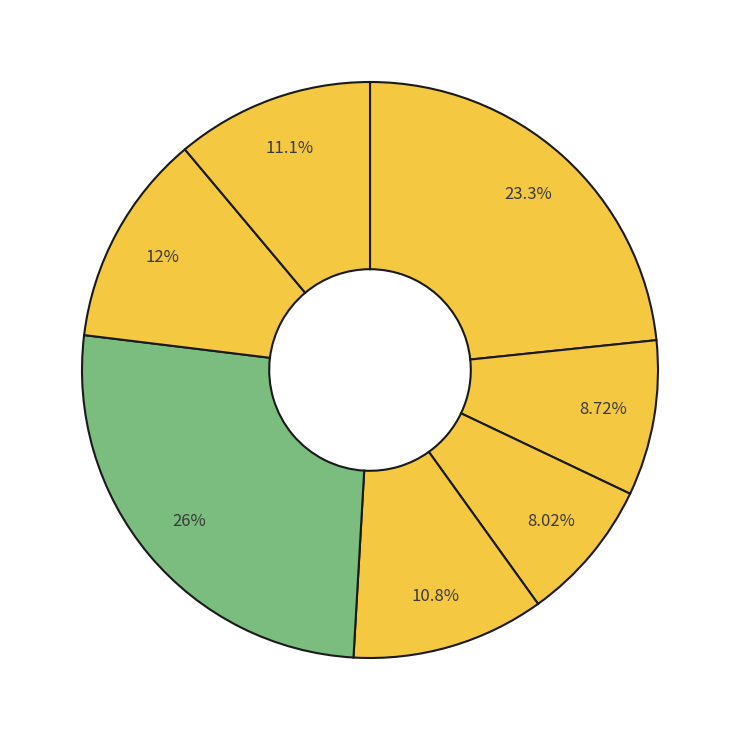

How many segments does this pie chart have?

7